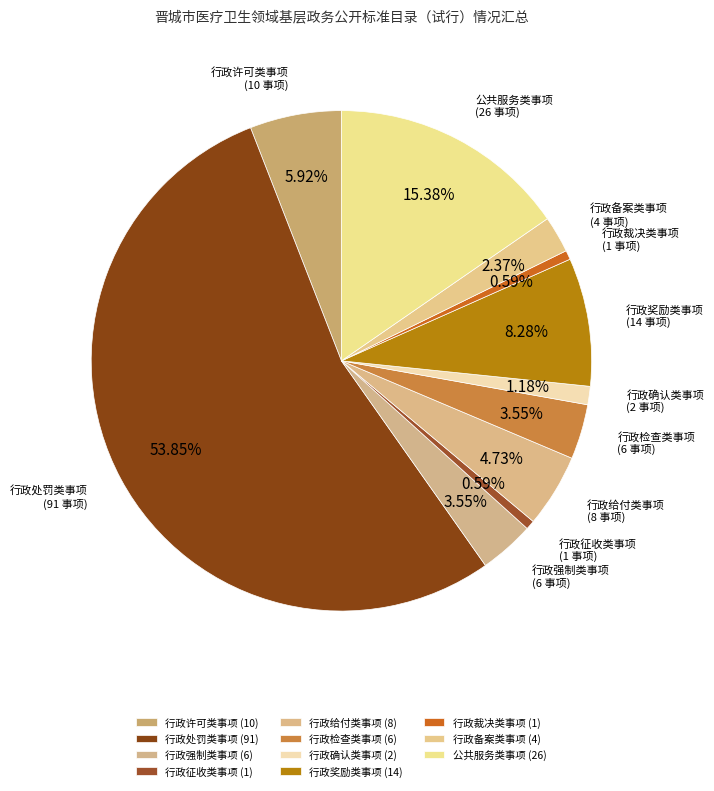

Does 行政备案类事项 represent more than half of the total?

No